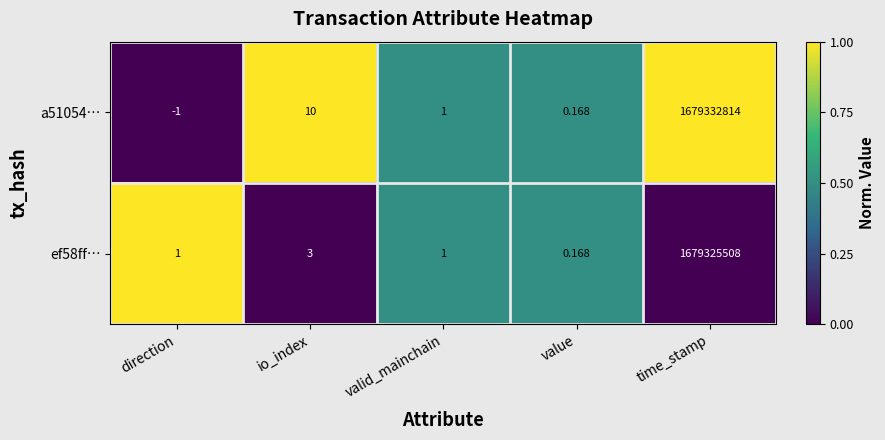

At which category does the chart reach its peak across all series?

time_stamp